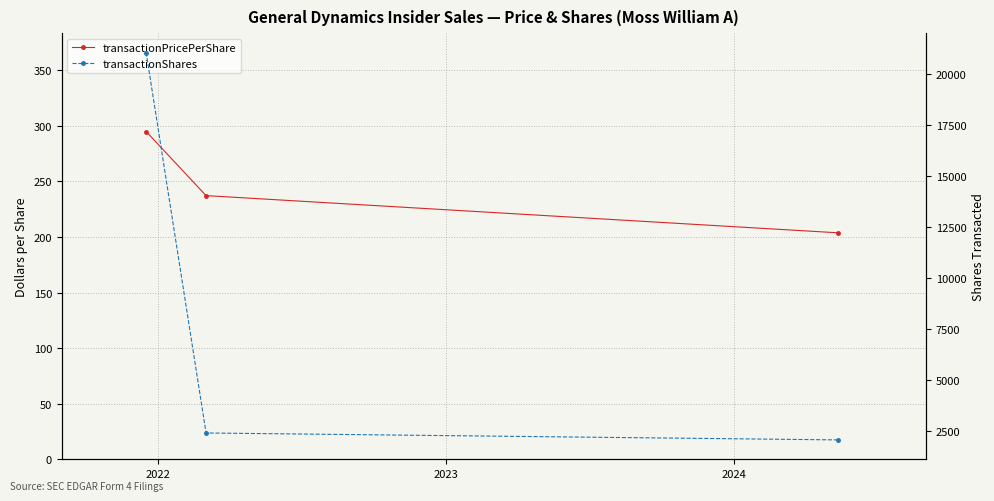

The transactionShares series shows 3998.4 at 2022. True or false?

False